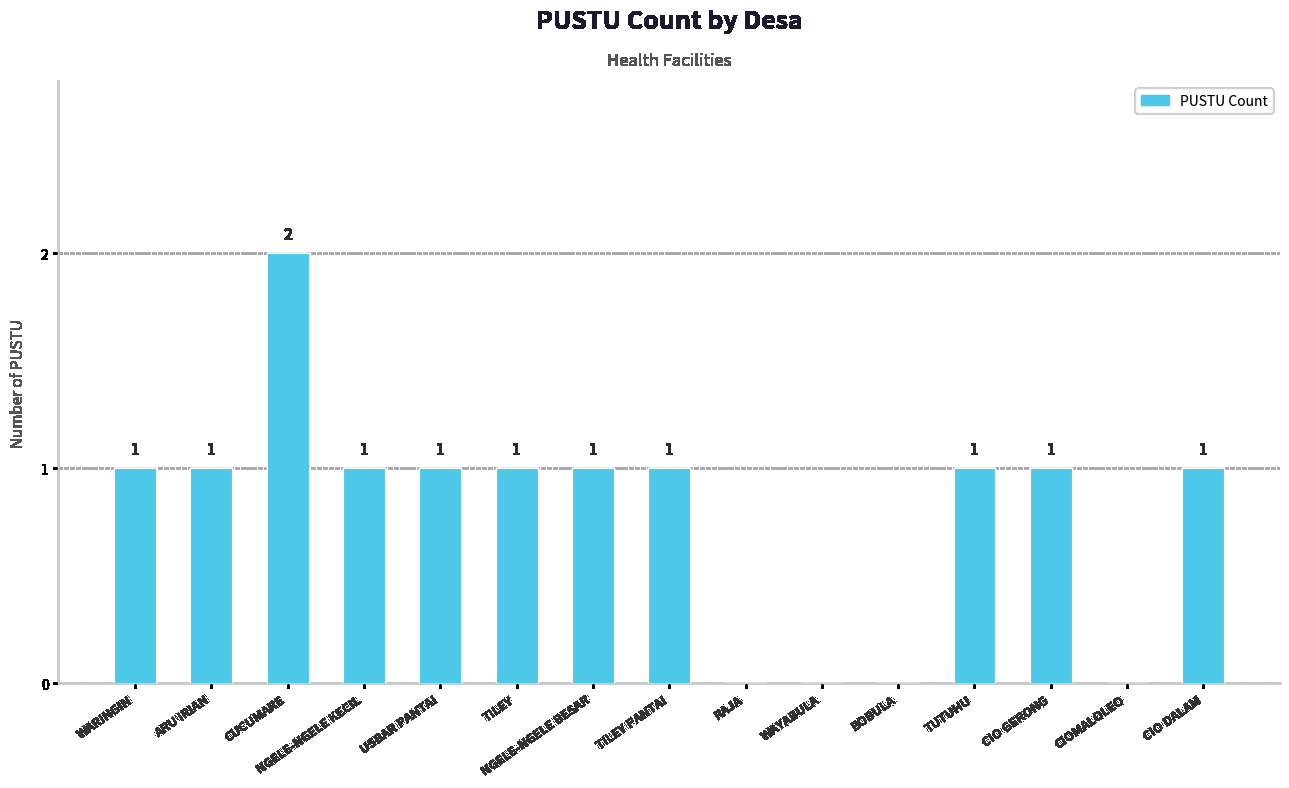

Reading left to right, extract all data points from this chart.

1	1	2	1	1	1	1	1	0	0	0	1	1	0	1